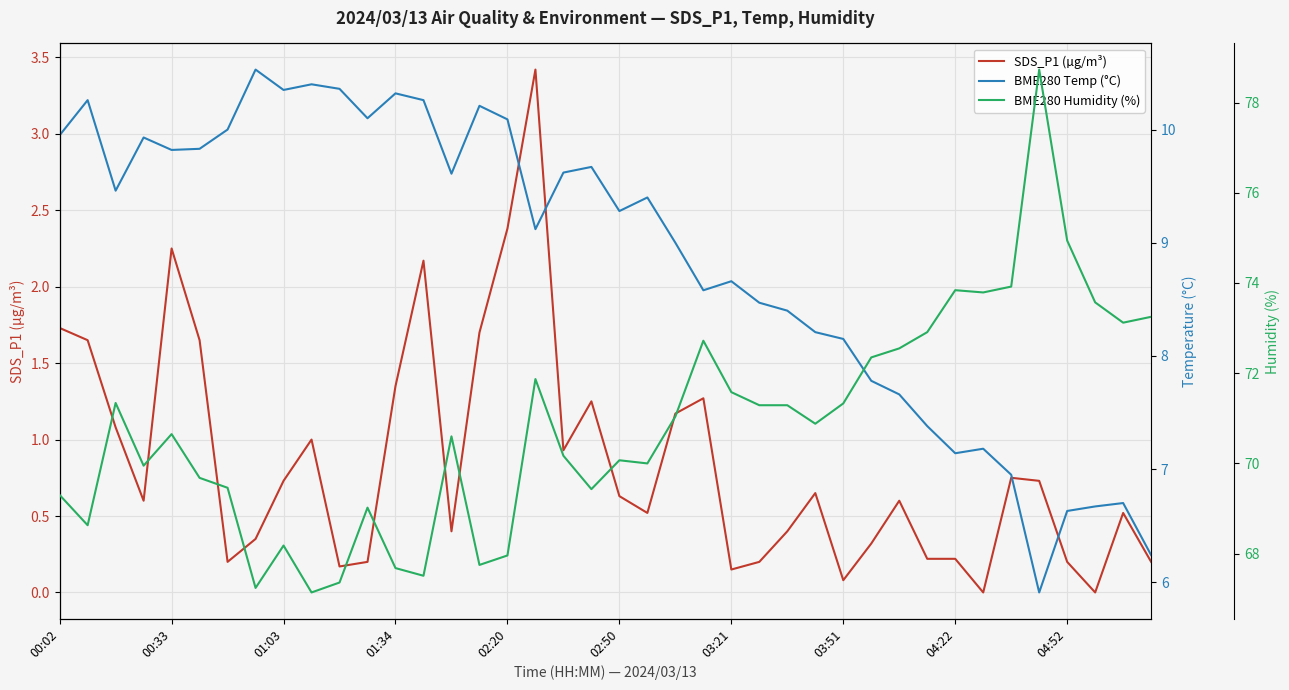

Reading left to right, list all the values displayed in this chart.

SDS_P1 (µg/m³): 1.7	1.6	1.1	0.6	2.2	1.6	0.2	0.3	0.7	1.0	0.2	0.2	1.4	2.2	0.4	1.7	2.4	3.4	0.9	1.2	0.6	0.5	1.2	1.3	0.1	0.2	0.4	0.7	0.1	0.3	0.6	0.2	0.2	0.0	0.8	0.7	0.2	0.0	0.5	0.2
BME280 Temp (°C): 9.9	10.3	9.5	9.9	9.8	9.8	10.0	10.5	10.3	10.4	10.4	10.1	10.3	10.3	9.6	10.2	10.1	9.1	9.6	9.7	9.3	9.4	9.0	8.6	8.7	8.5	8.4	8.2	8.2	7.8	7.7	7.4	7.1	7.2	7.0	5.9	6.6	6.7	6.7	6.2
BME280 Humidity (%): 69.3	68.6	71.3	70.0	70.7	69.7	69.5	67.2	68.2	67.1	67.4	69.0	67.7	67.5	70.6	67.8	68.0	71.9	70.2	69.4	70.1	70.0	71.0	72.7	71.6	71.3	71.3	70.9	71.3	72.3	72.5	72.9	73.8	73.8	73.9	78.7	74.9	73.6	73.1	73.2